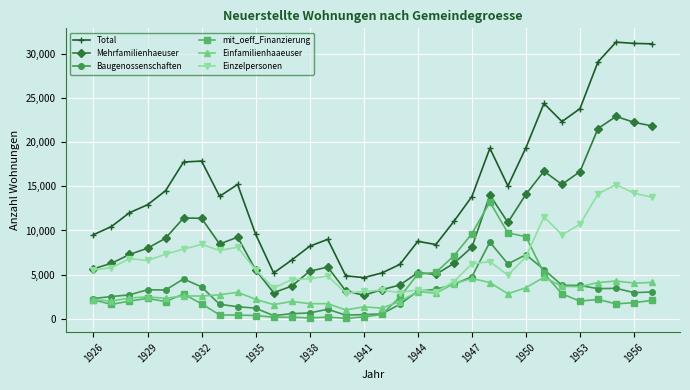

Which series has the largest total across all categories?

Total